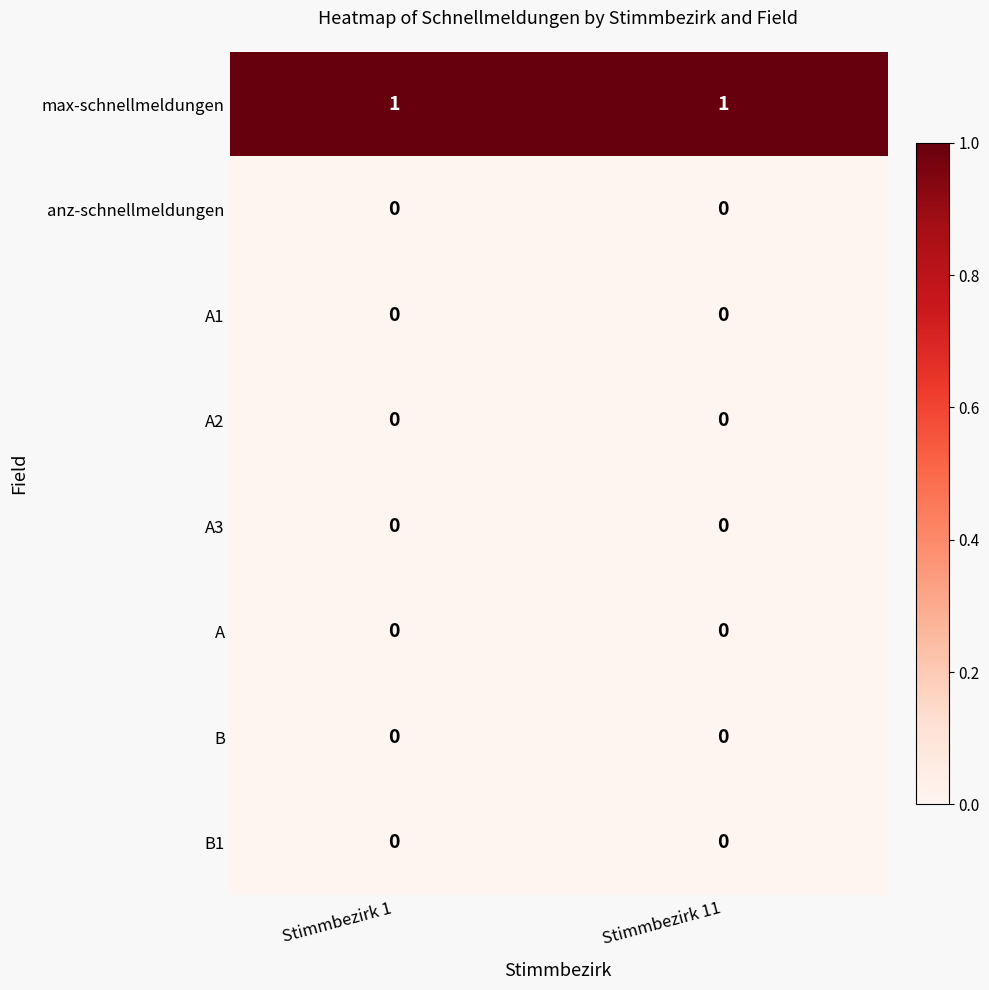

Reading right to left, extract all data points from this chart.

max-schnellmeldungen: 1	1
anz-schnellmeldungen: 0	0
A1: 0	0
A2: 0	0
A3: 0	0
A: 0	0
B: 0	0
B1: 0	0